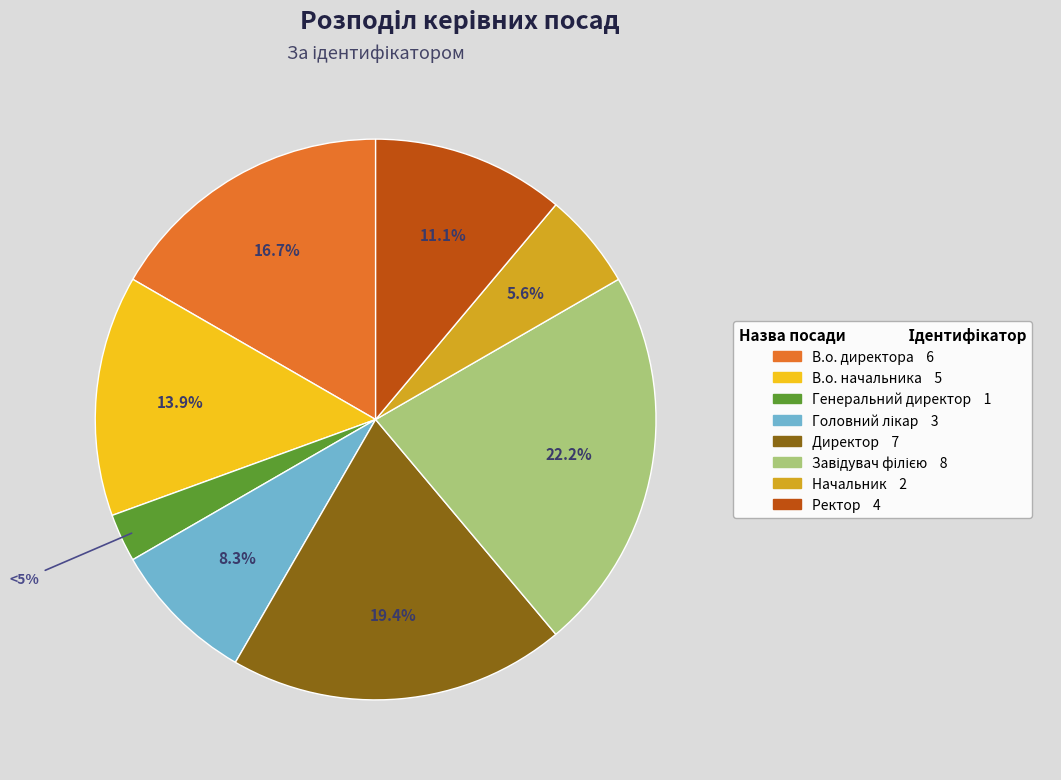

Combined, do Начальник and Генеральний директор account for over 50%?

No